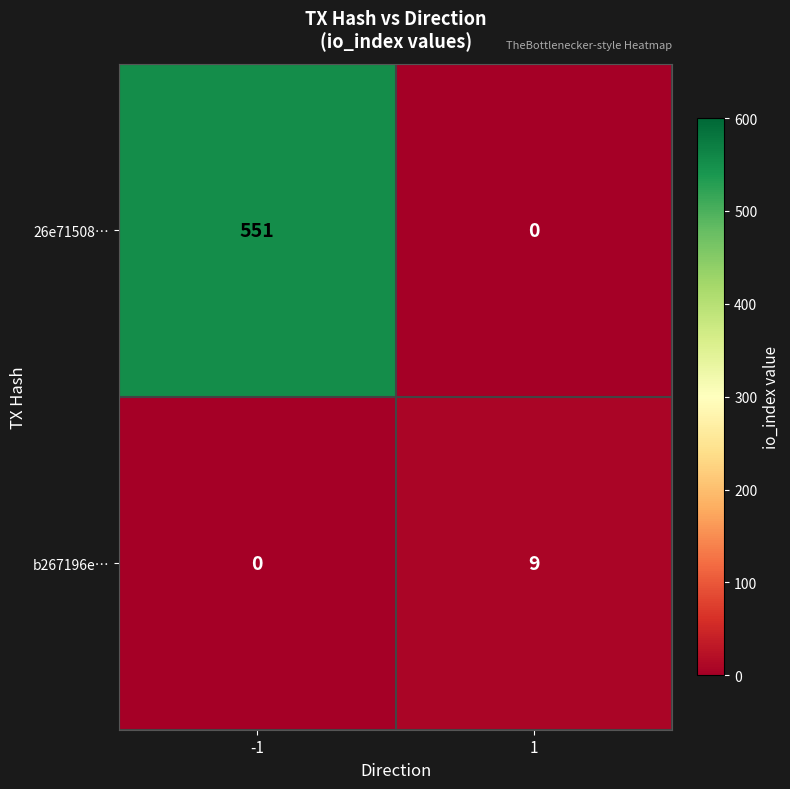

What is the total value across all series at -1?

551